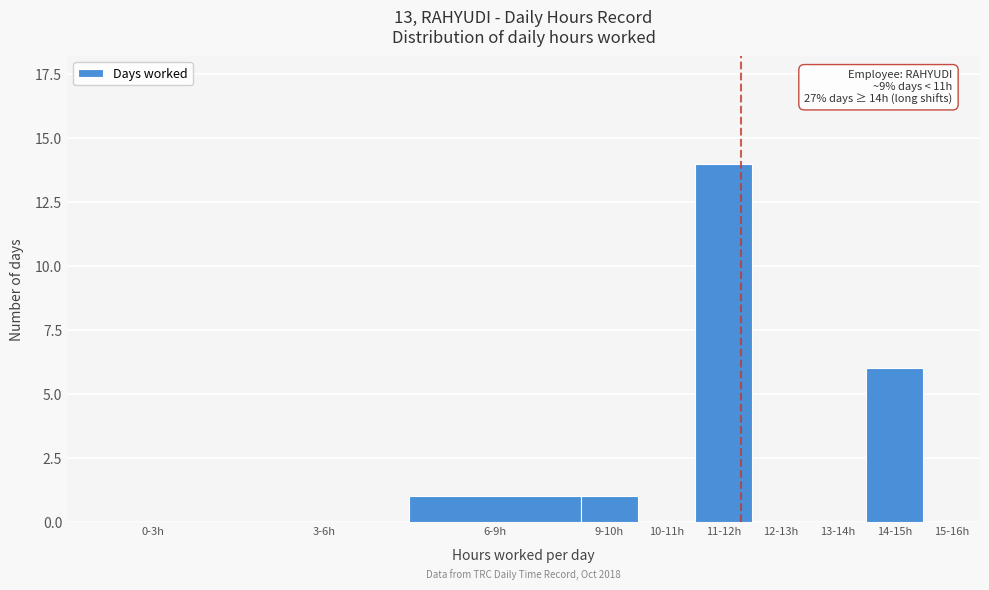

Reading right to left, list all the values displayed in this chart.

15-16h=0	14-15h=6	13-14h=0	12-13h=0	11-12h=14	10-11h=0	9-10h=1	6-9h=1	3-6h=0	0-3h=0